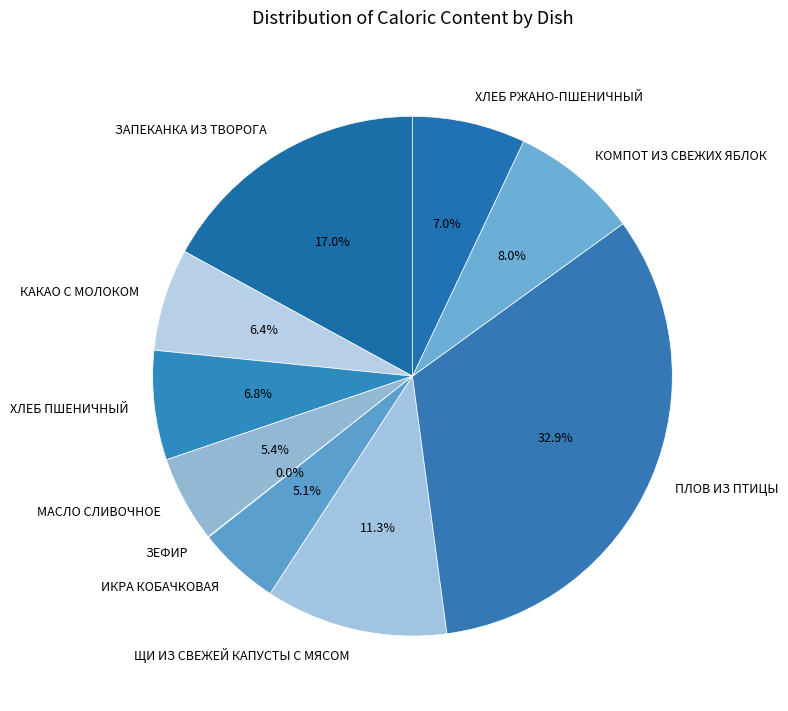

Which has a higher value, ХЛЕБ ПШЕНИЧНЫЙ or КОМПОТ ИЗ СВЕЖИХ ЯБЛОК?

КОМПОТ ИЗ СВЕЖИХ ЯБЛОК